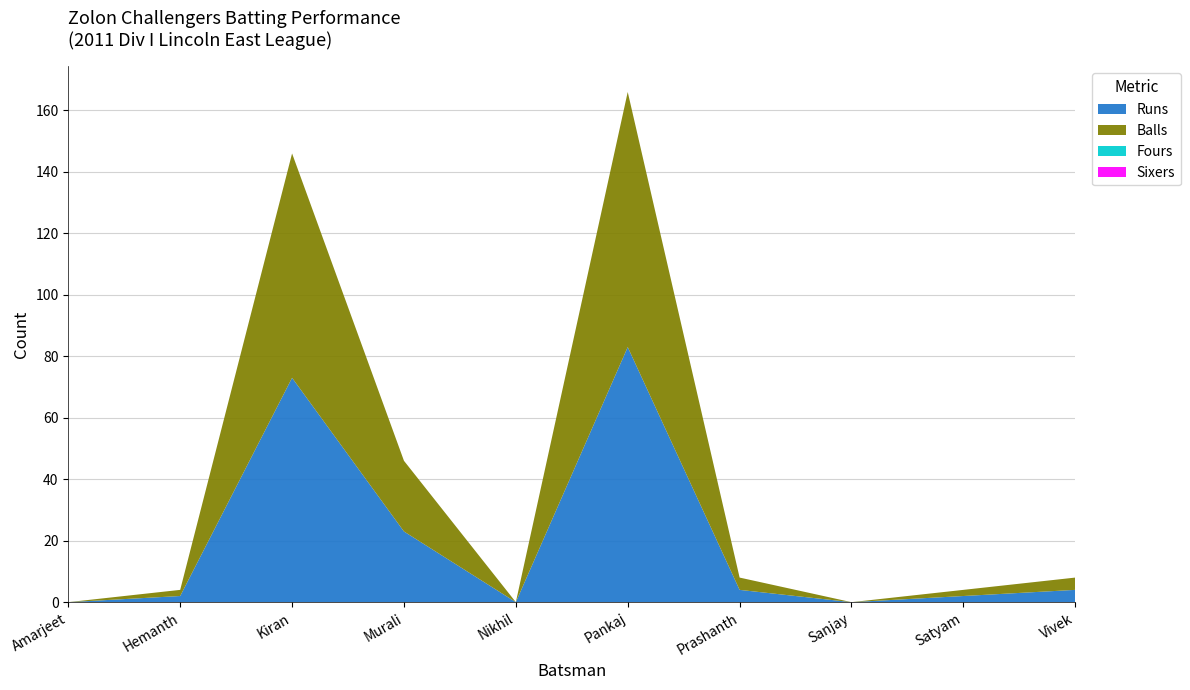

Reading right to left, extract all data points from this chart.

Runs: 4	2	0	4	83	0	23	73	2	0
Balls: 4	2	0	4	83	0	23	73	2	0
Fours: 0	0	0	0	0	0	0	0	0	0
Sixers: 0	0	0	0	0	0	0	0	0	0